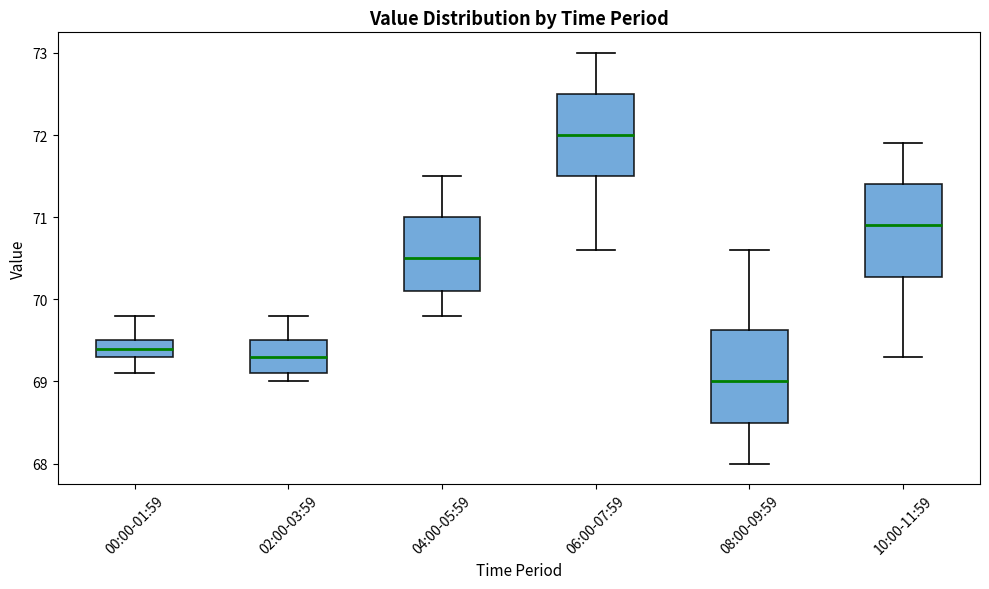

Reading left to right, transcribe this box plot: for each box, give where its median line is, the range the box spans, and where its two whiskers end, as read against the y-axis. The values are not printed on the chart, so give them approximately, as read against the axis.

00:00-01:59: median 69.4, box 69.3 to 69.5, whiskers 69.1 to 69.8
02:00-03:59: median 69.3, box 69.1 to 69.5, whiskers 69.0 to 69.8
04:00-05:59: median 70.5, box 70.1 to 71.0, whiskers 69.8 to 71.5
06:00-07:59: median 72.0, box 71.5 to 72.5, whiskers 70.6 to 73.0
08:00-09:59: median 69.0, box 68.5 to 69.6, whiskers 68.0 to 70.6
10:00-11:59: median 70.9, box 70.3 to 71.4, whiskers 69.3 to 71.9